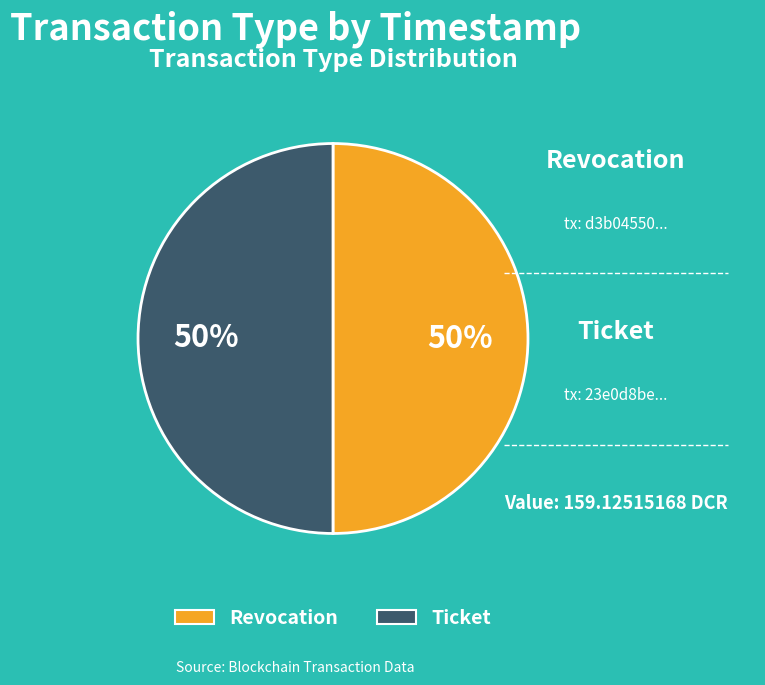

What percentage is the Revocation slice, to the nearest percent?

50%